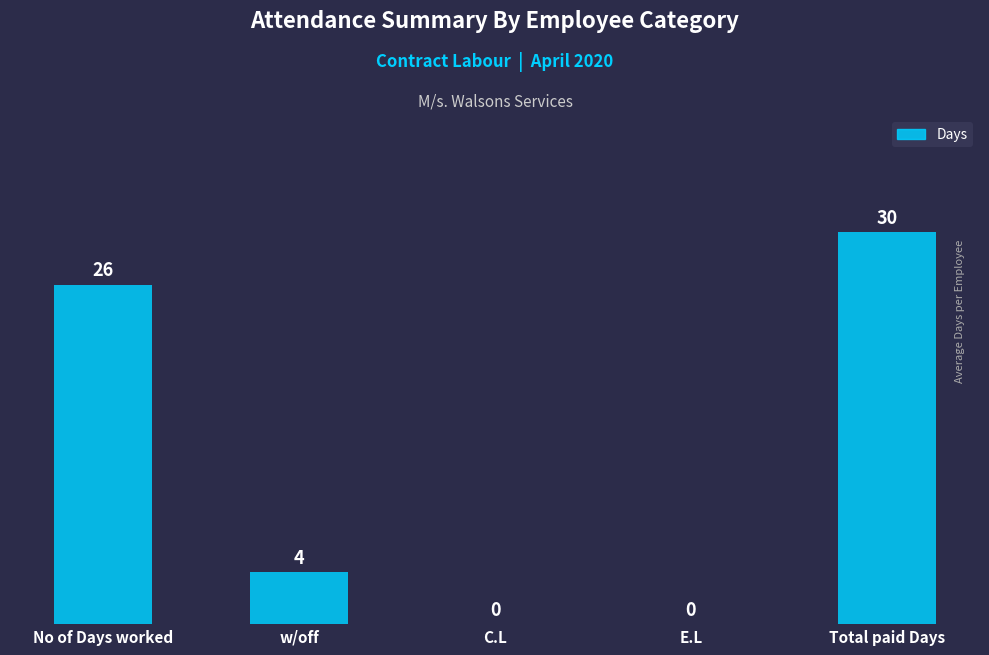

The chart shows a value of -19 at E.L. True or false?

False